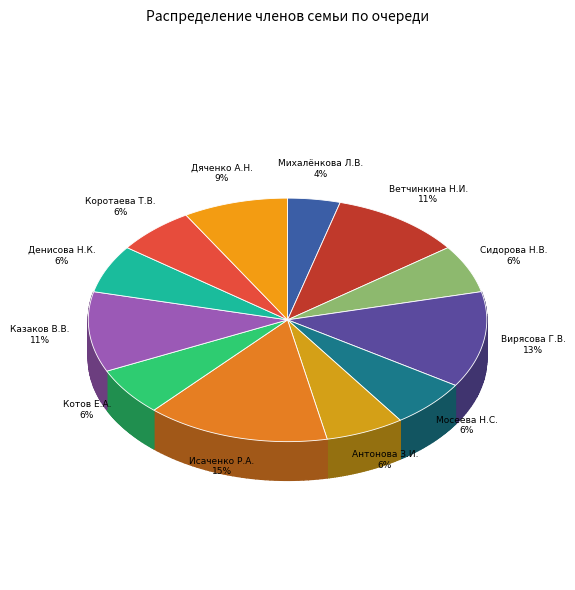

What percentage is NOT represented by Мосеева Н.С.?

93.6%